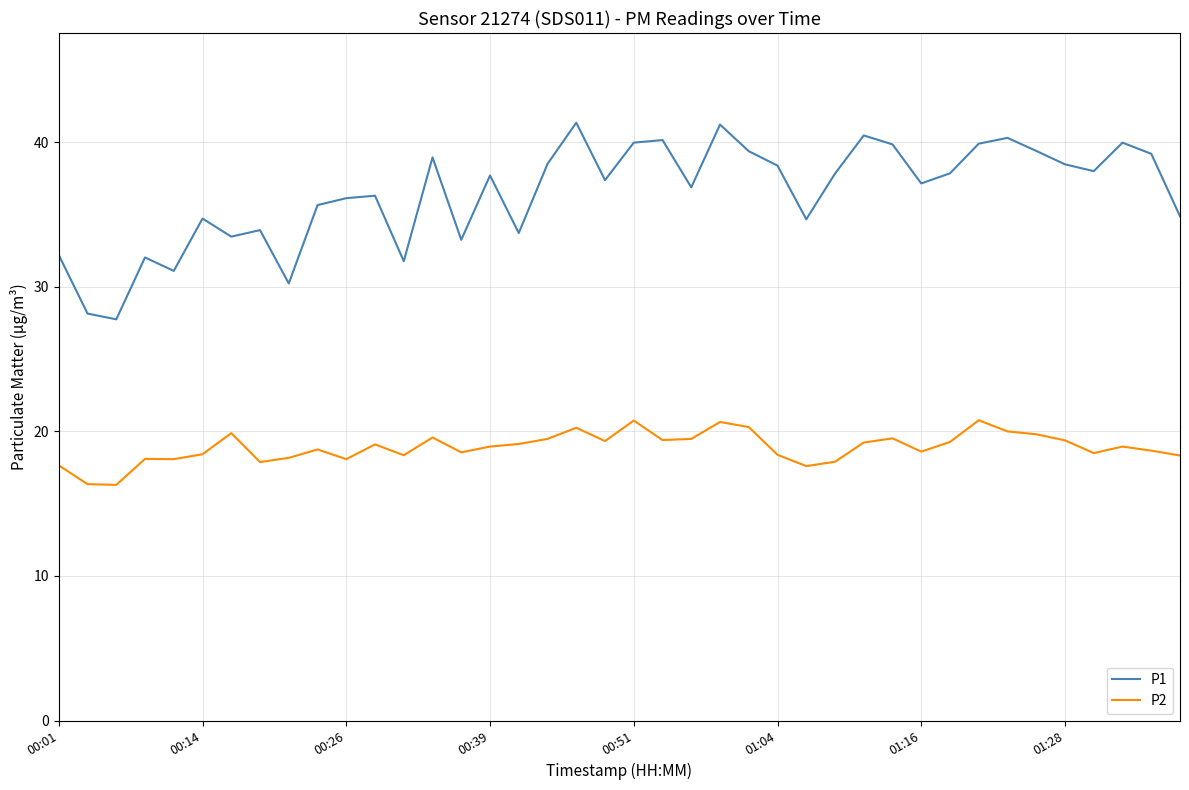

Which series has the largest total across all categories?

P1